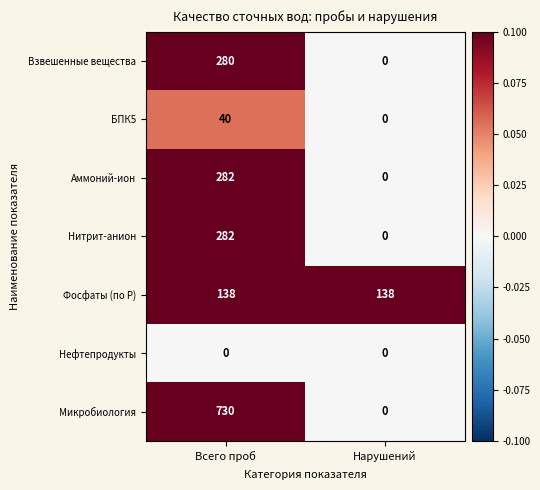

Reading right to left, transcribe all the data shown in this chart.

Взвешенные вещества: 0	280
БПК5: 0	40
Аммоний-ион: 0	282
Нитрит-анион: 0	282
Фосфаты (по Р): 138	138
Нефтепродукты: 0	0
Микробиология: 0	730